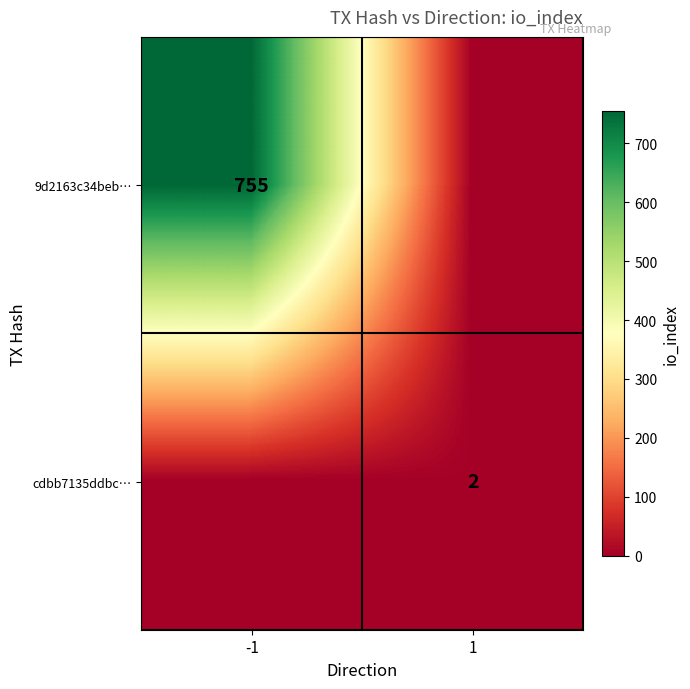

Is it true that cdbb7135ddbc… equals 2 at 1?

True